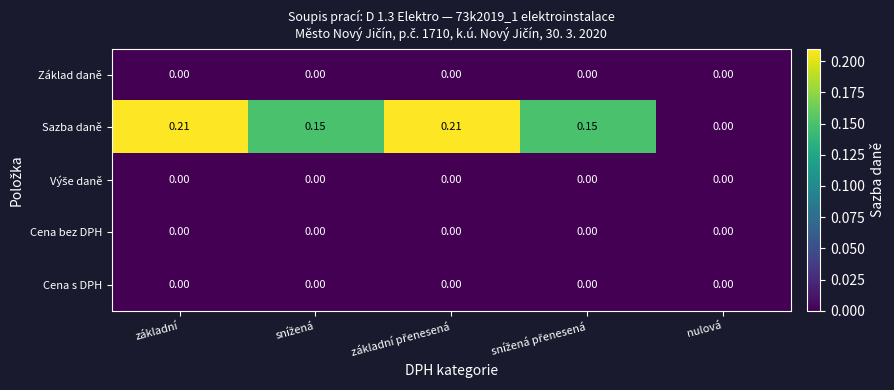

Which series has the largest total across all categories?

Sazba daně